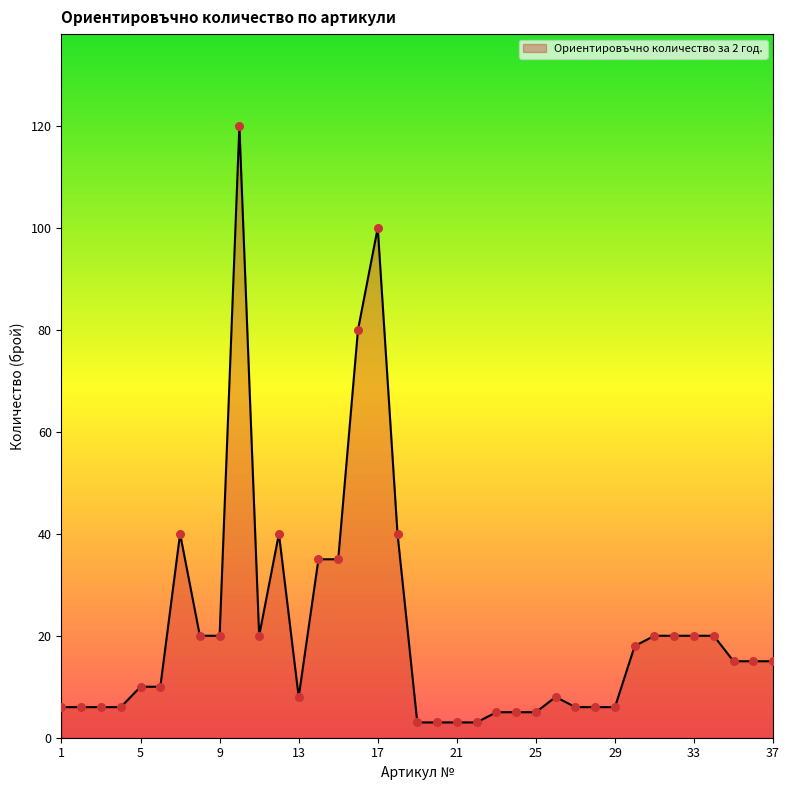

What is the difference between the maximum and minimum values?

117